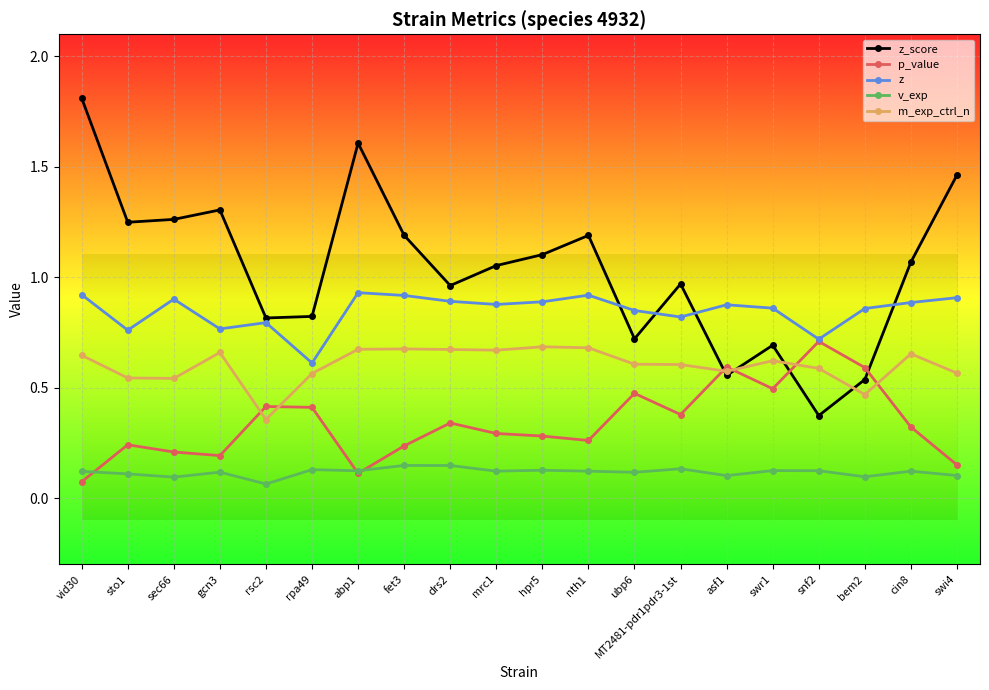

At how many categories does at least one series exceed 0?

20